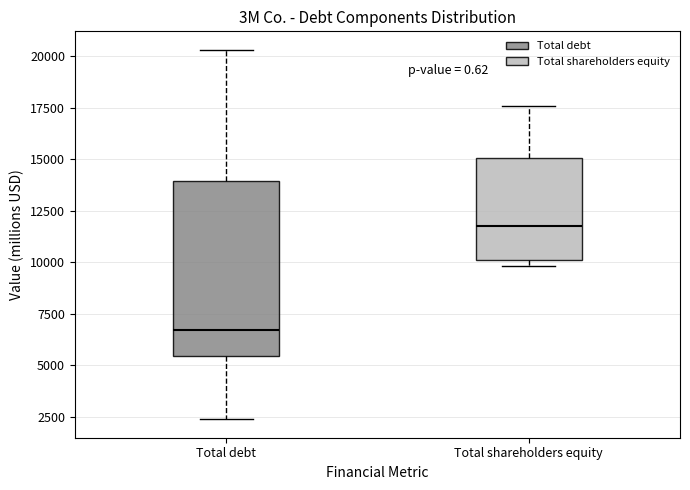

Reading left to right, read every box against the y-axis: the position of its median line, the range the box covers, and the ends of its whiskers. The values are not printed on the chart, so give them approximately, as read against the axis.

Total debt: median 6500, box 5500 to 14000, whiskers 2500 to 20500
Total shareholders equity: median 11500, box 10000 to 15000, whiskers 10000 (just below the box's lower edge) to 17500